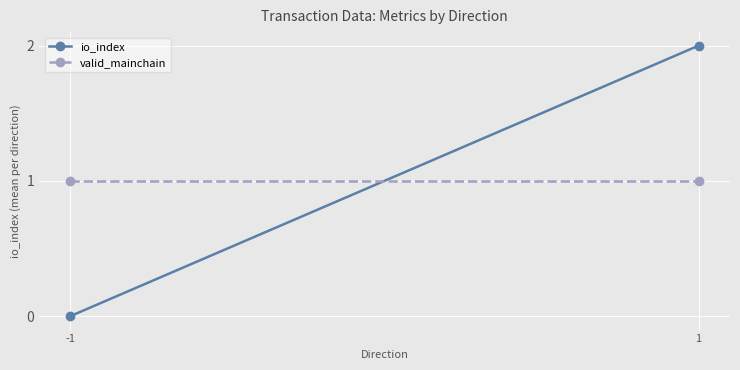

What is the minimum value for valid_mainchain?

1